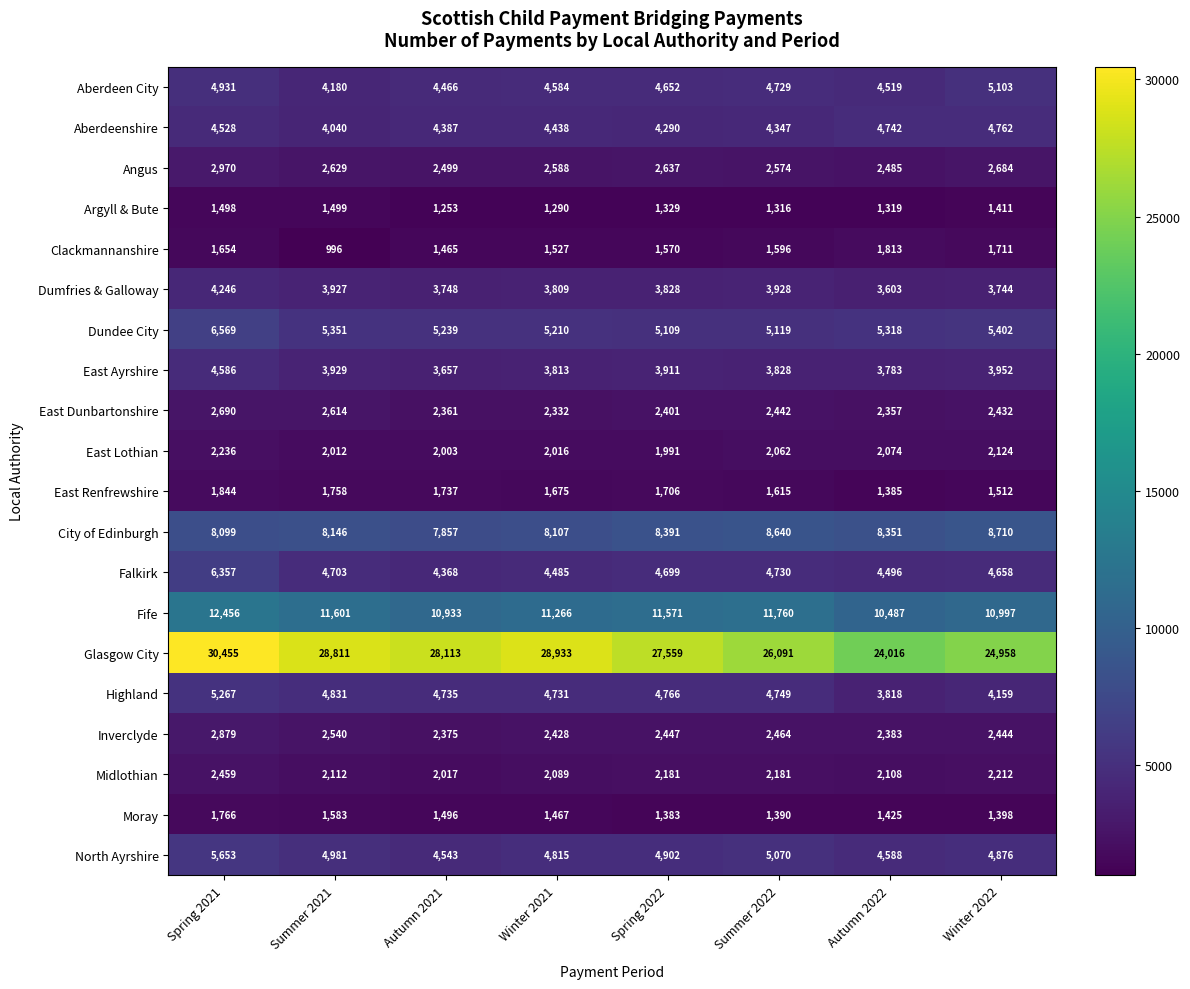

Which series has the largest total across all categories?

Glasgow City